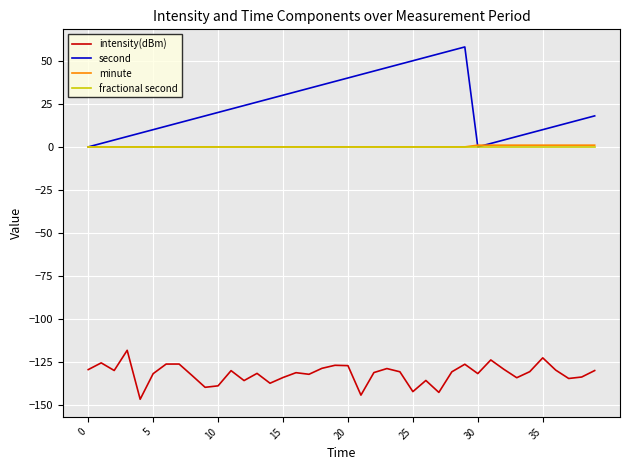

What is the smallest value displayed?

-146.4